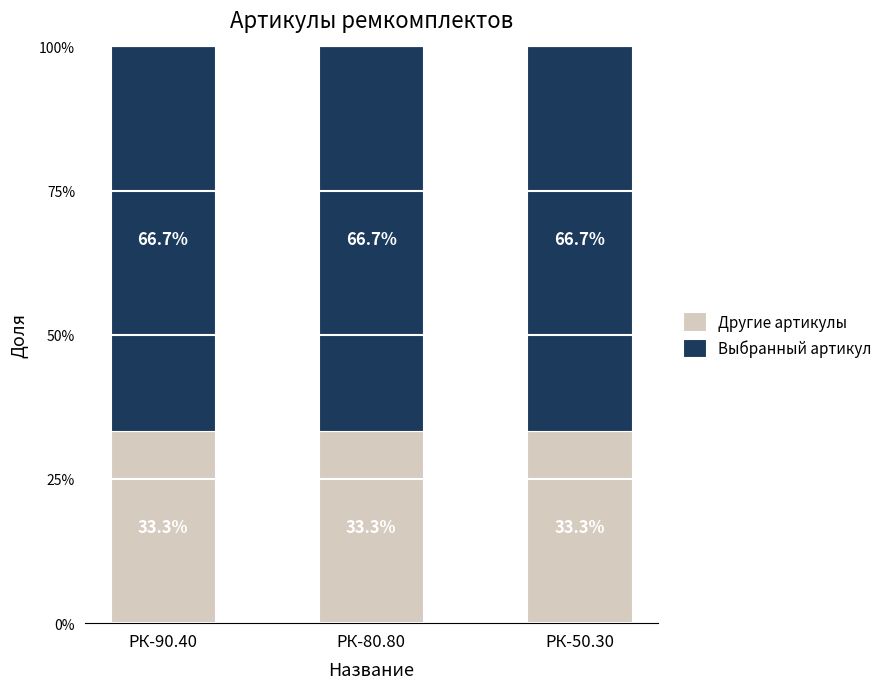

True or false: Выбранный артикул has a value of 0.2 at РК-90.40.

False